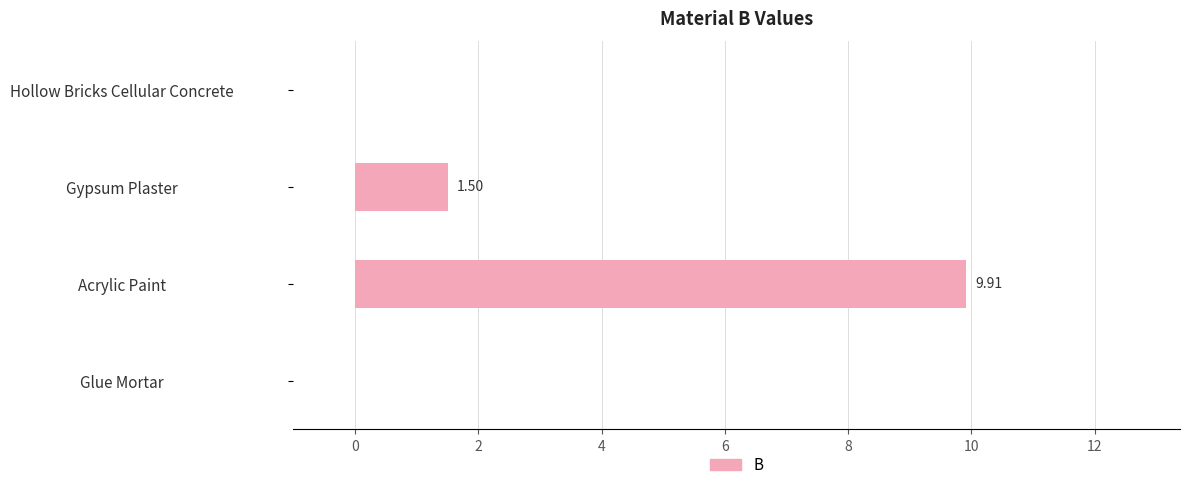

How many data points are above 1?

2